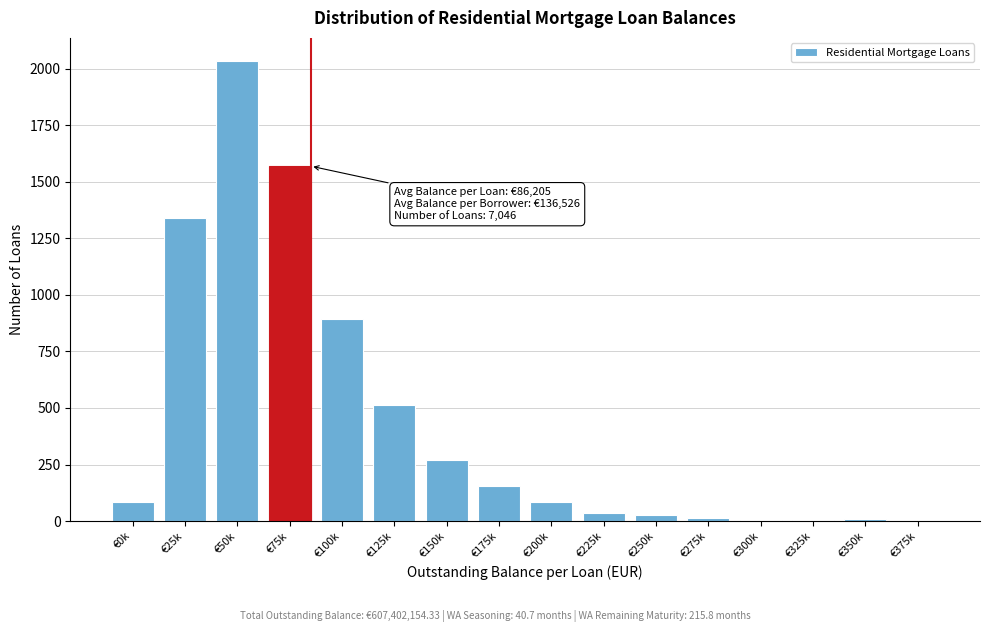

Is it true that the value at €150k is 85?

False